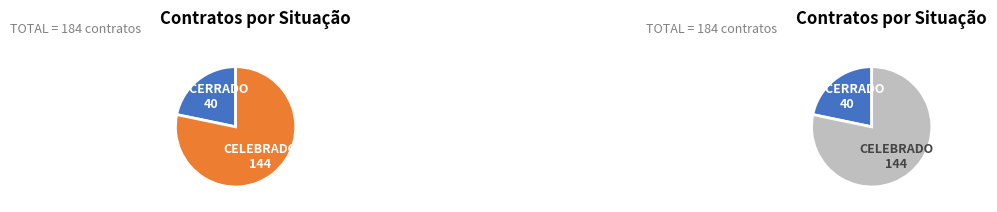

How many segments does this pie chart have?

2